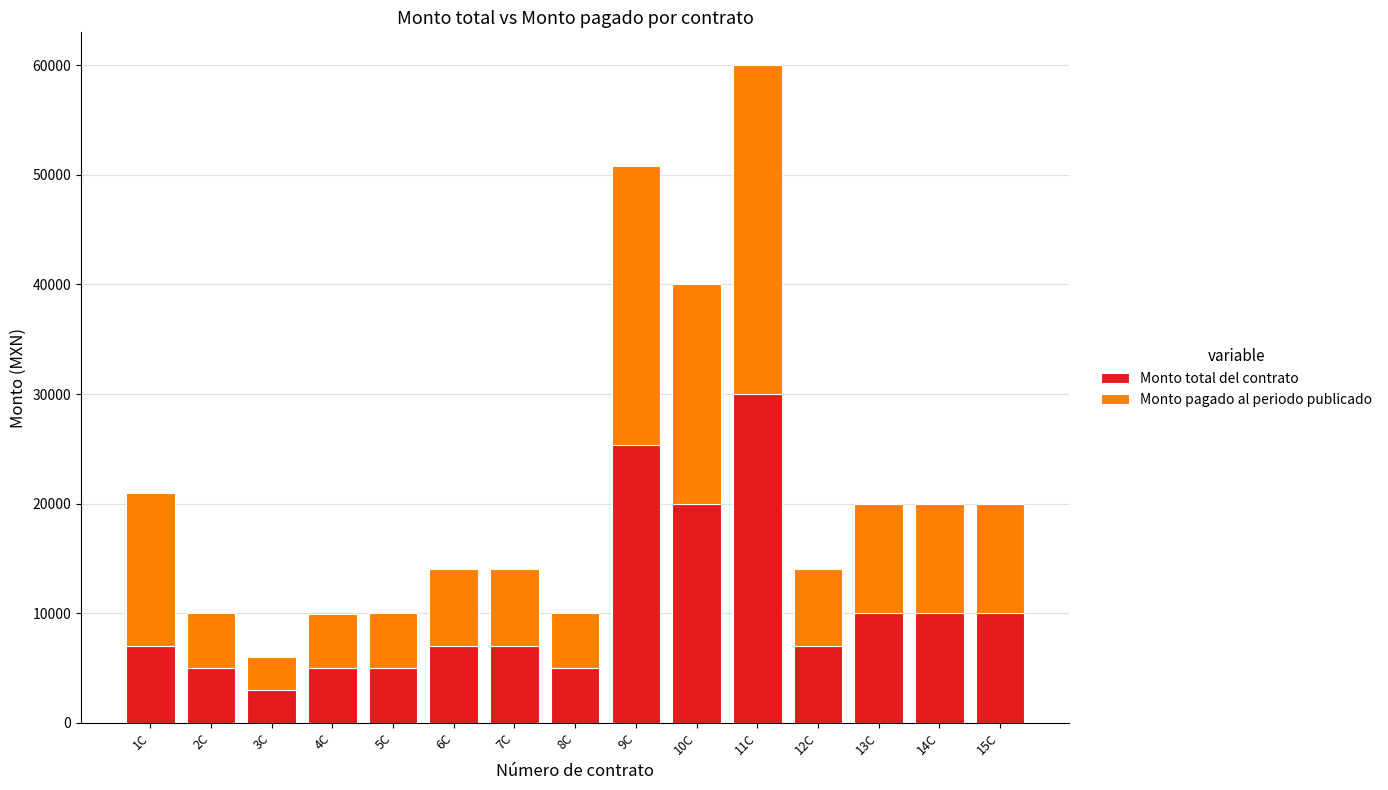

What is the sum of all Monto total del contrato values?

156400.0